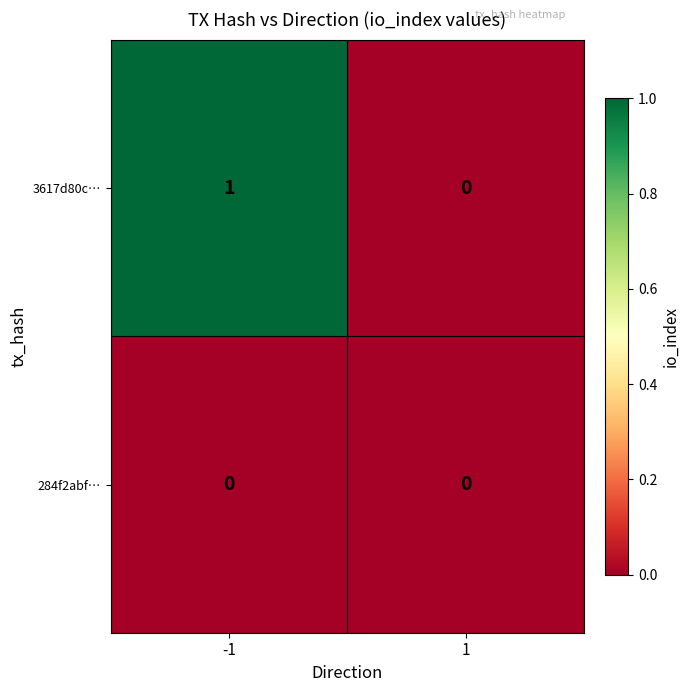

List the series in order of their peak value, highest first.

3617d80c…, 284f2abf…